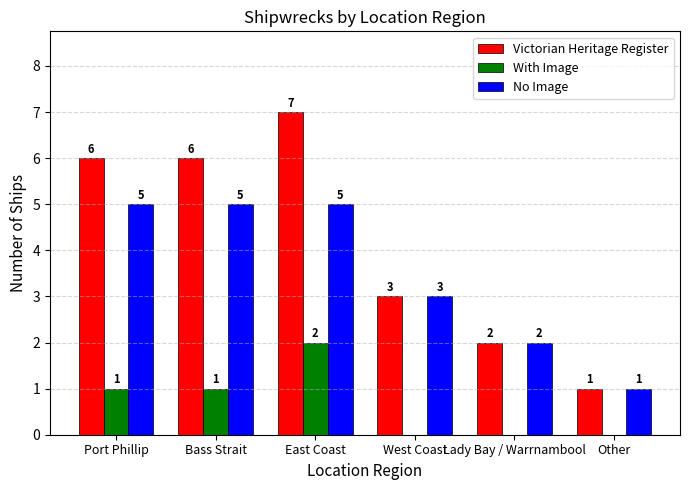

At which label is No Image closest to 3?

West Coast